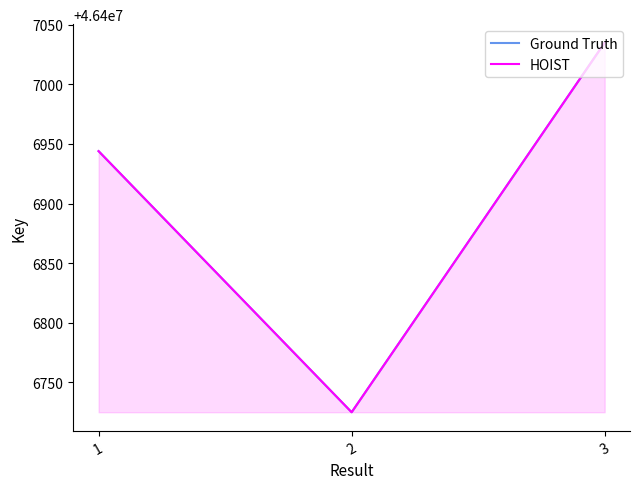

How many HOIST values are between 46406725 and 46407035?

3